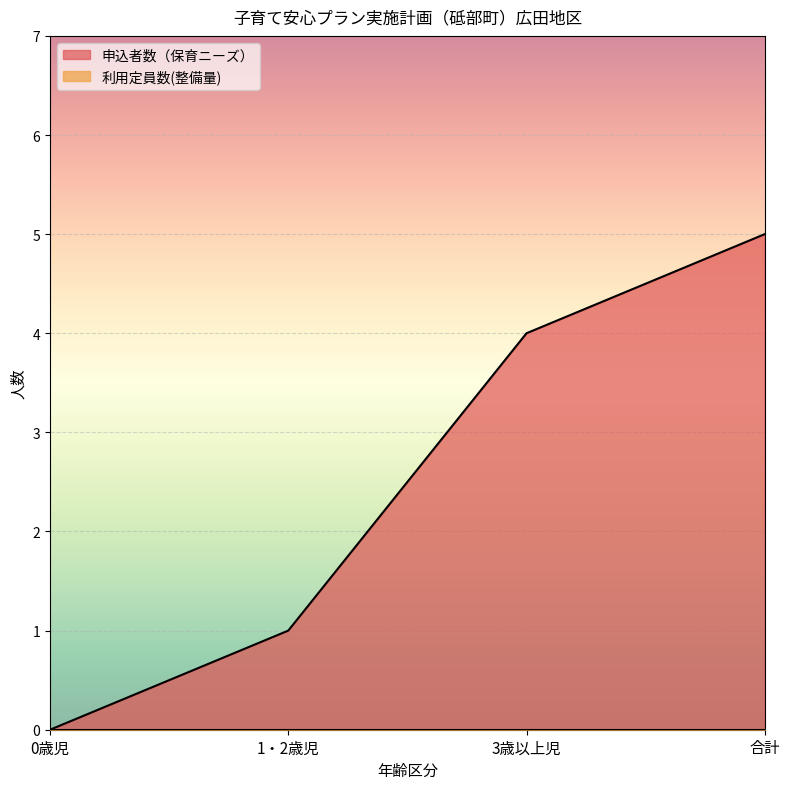

Count the values in the range 1 to 5.

3